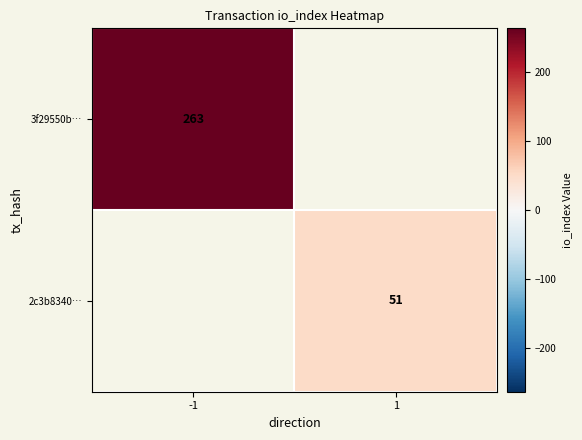

Count the number of categories in the chart.

2